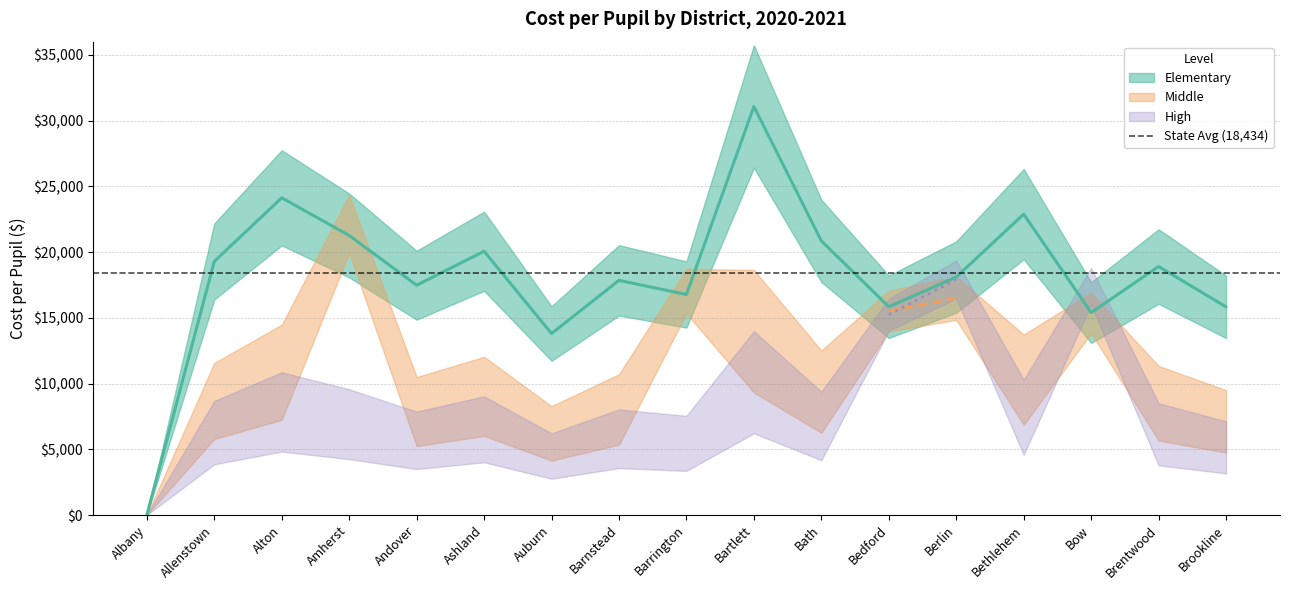

How many lines are shown in the chart?

3